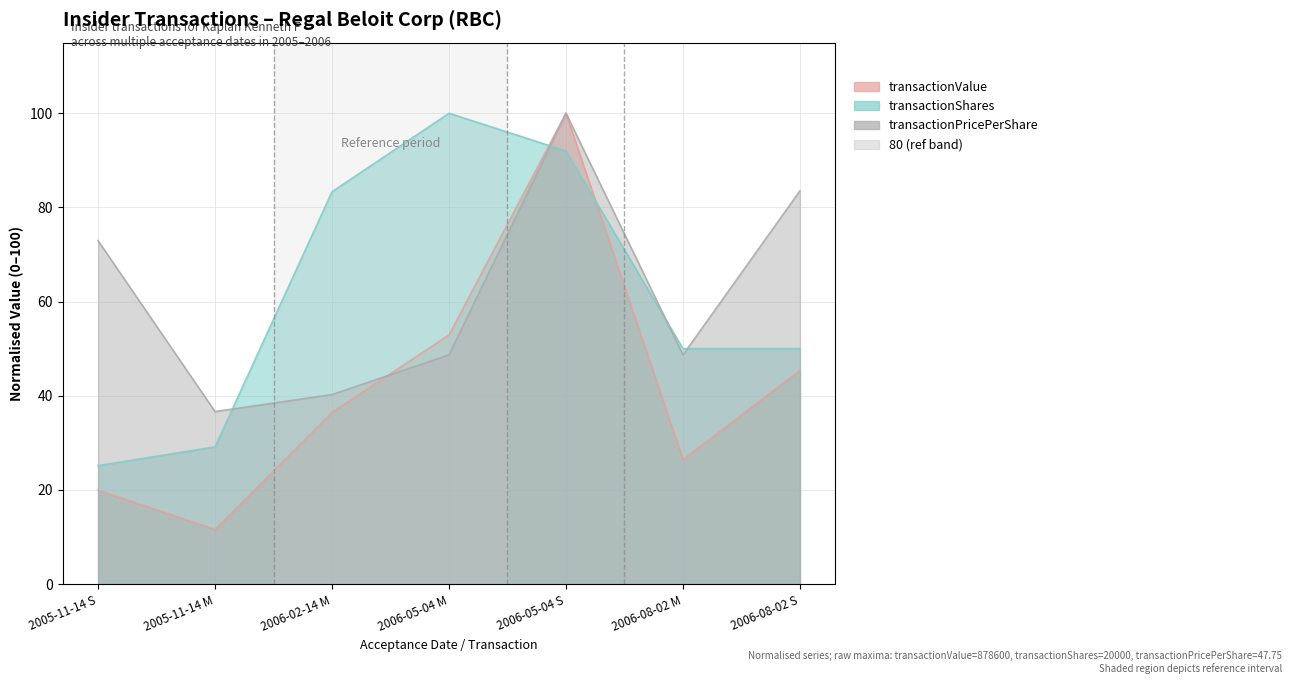

Which series has the widest spread of values?

transactionValue